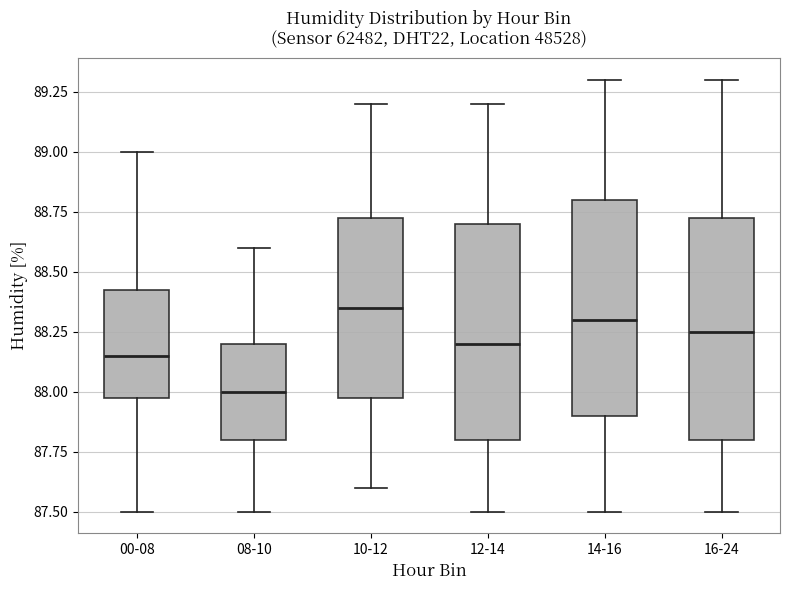

Reading left to right, transcribe this box plot: for each box, give where its median line is, the range the box spans, and where its two whiskers end, as read against the y-axis. The values are not printed on the chart, so give them approximately, as read against the axis.

00-08: median 88.15, box 88.00 to 88.45, whiskers 87.50 to 89.00
08-10: median 88.00, box 87.80 to 88.20, whiskers 87.50 to 88.60
10-12: median 88.35, box 88.00 to 88.75, whiskers 87.60 to 89.20
12-14: median 88.20, box 87.80 to 88.70, whiskers 87.50 to 89.20
14-16: median 88.30, box 87.90 to 88.80, whiskers 87.50 to 89.30
16-24: median 88.25, box 87.80 to 88.75, whiskers 87.50 to 89.30